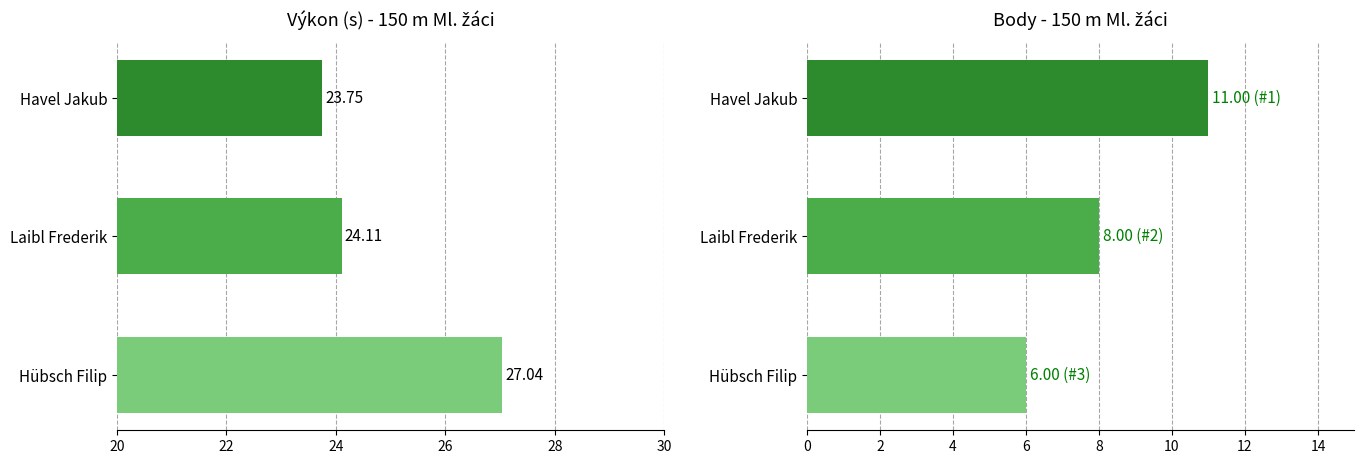

Which has a higher value, Hübsch Filip or Laibl Frederik?

Hübsch Filip